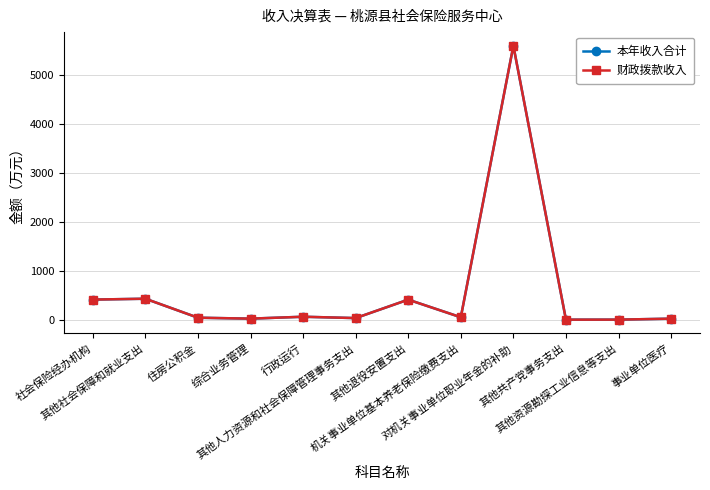

Is this an area chart (filled region under the line)?

No